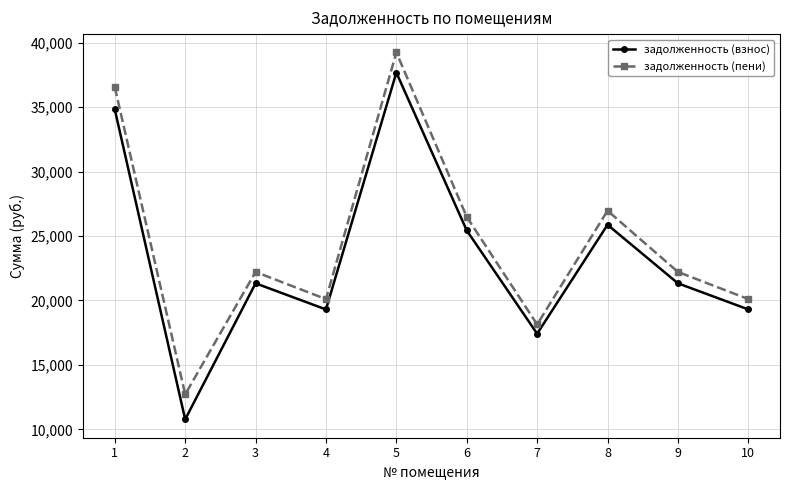

At which category is the sum across all series the highest?

5